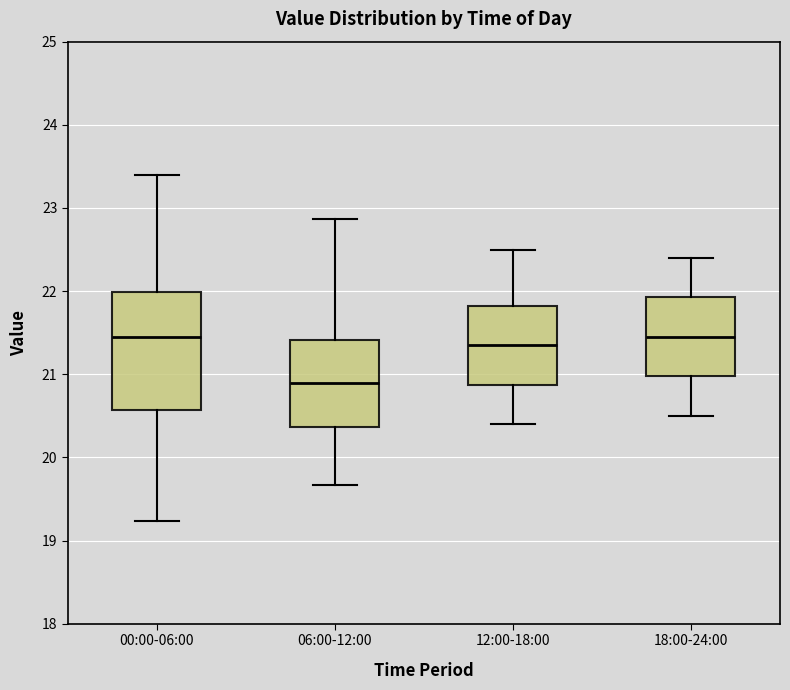

Where does the lower whisker of the box for 12:00-18:00 end on the y-axis? The values are not printed on the chart, so give them approximately, as read against the axis.

20.4